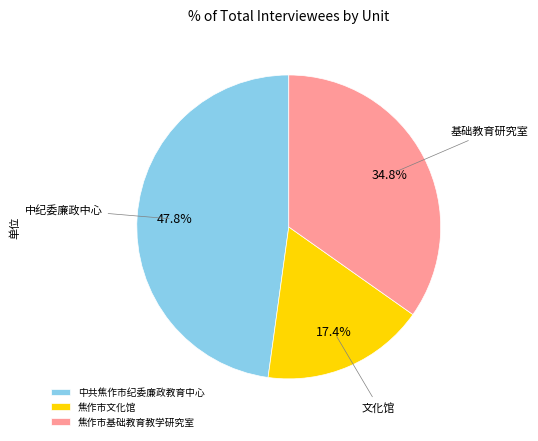

How many slices are in this pie chart?

3